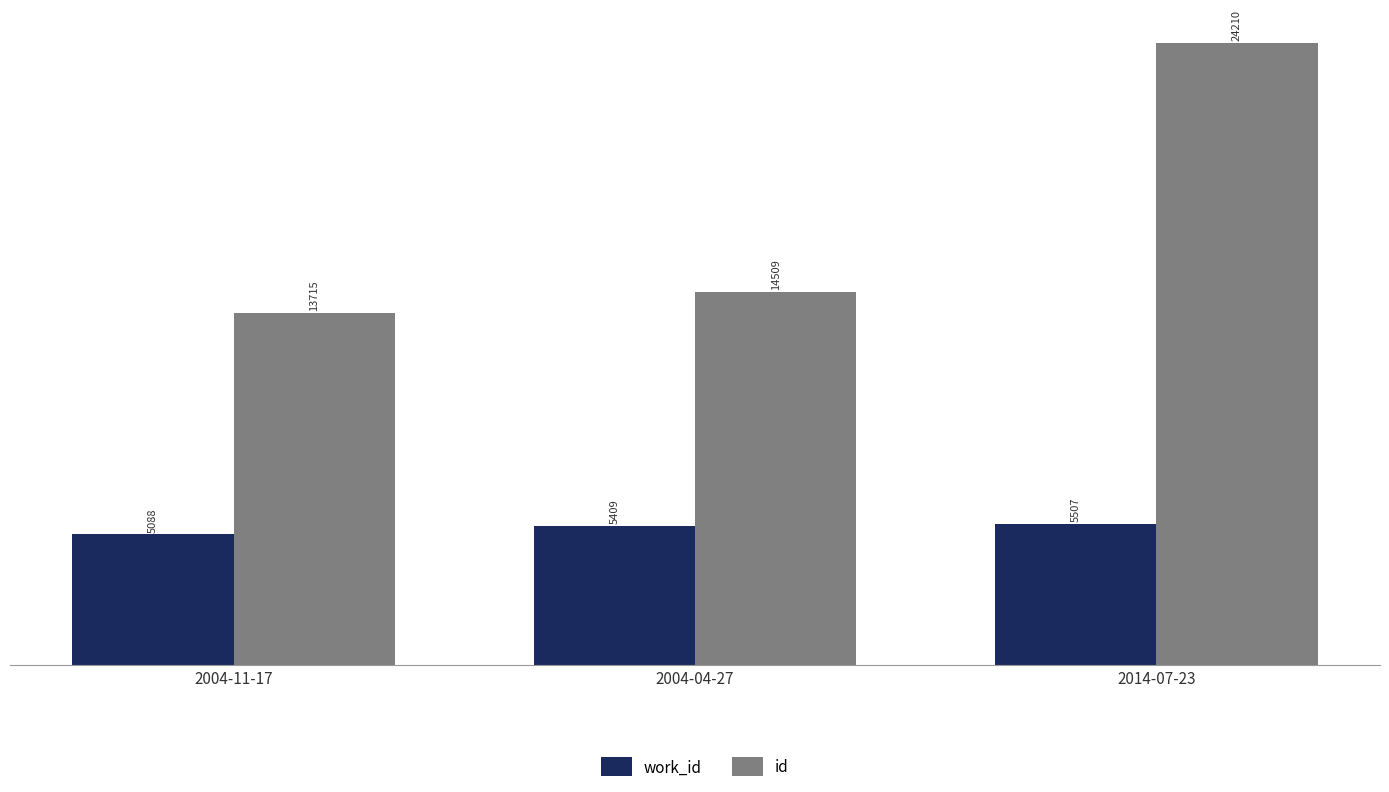

Between 2004-04-27 and 2014-07-23, which series saw the biggest shift?

id